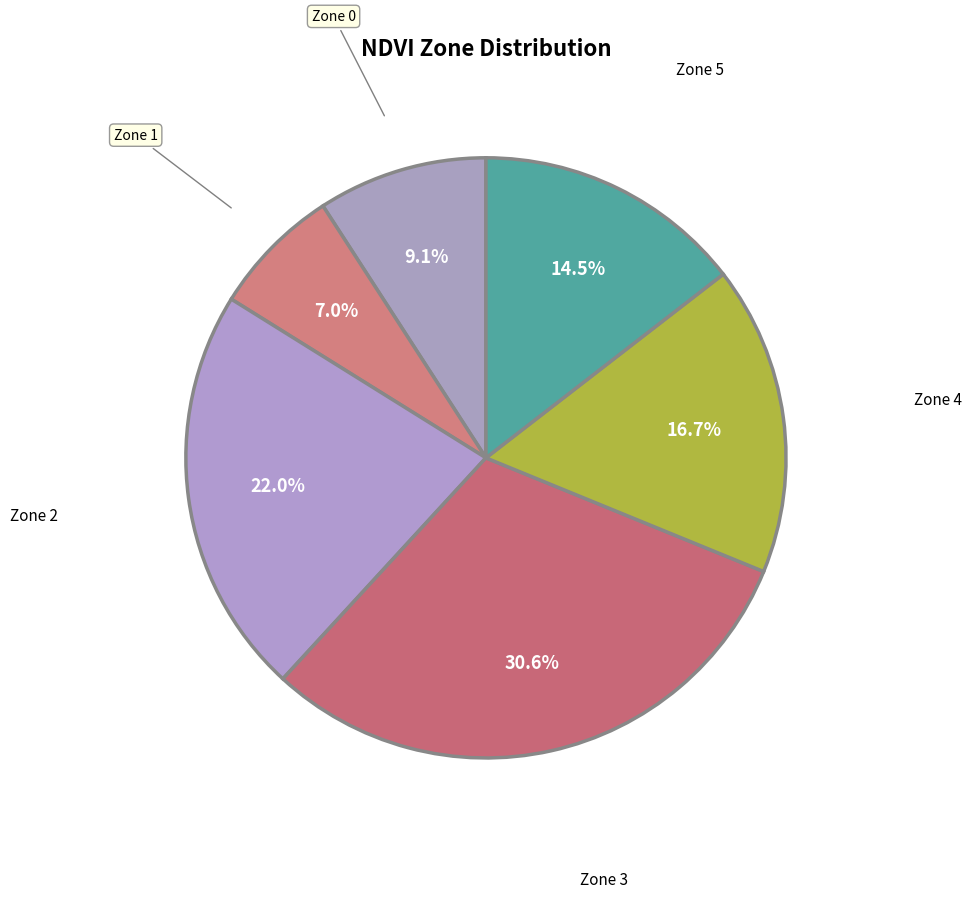

Which slice is the largest?

Zone 3